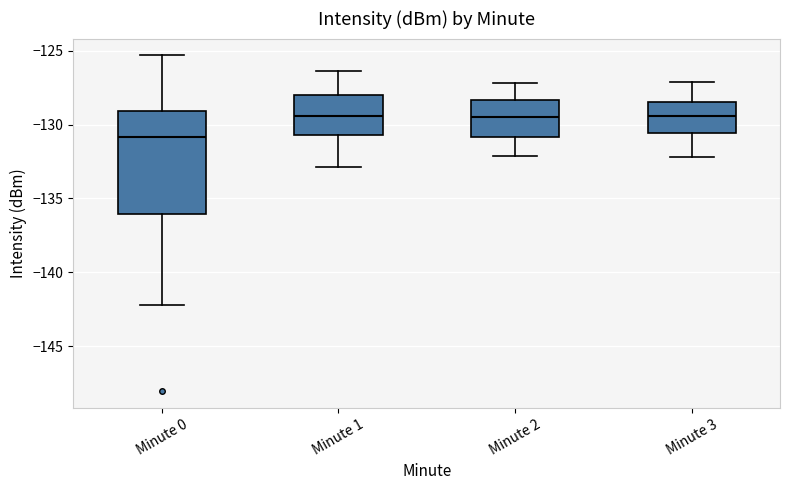

Where does the upper whisker of the box for Minute 1 end on the y-axis? The values are not printed on the chart, so give them approximately, as read against the axis.

-126.5